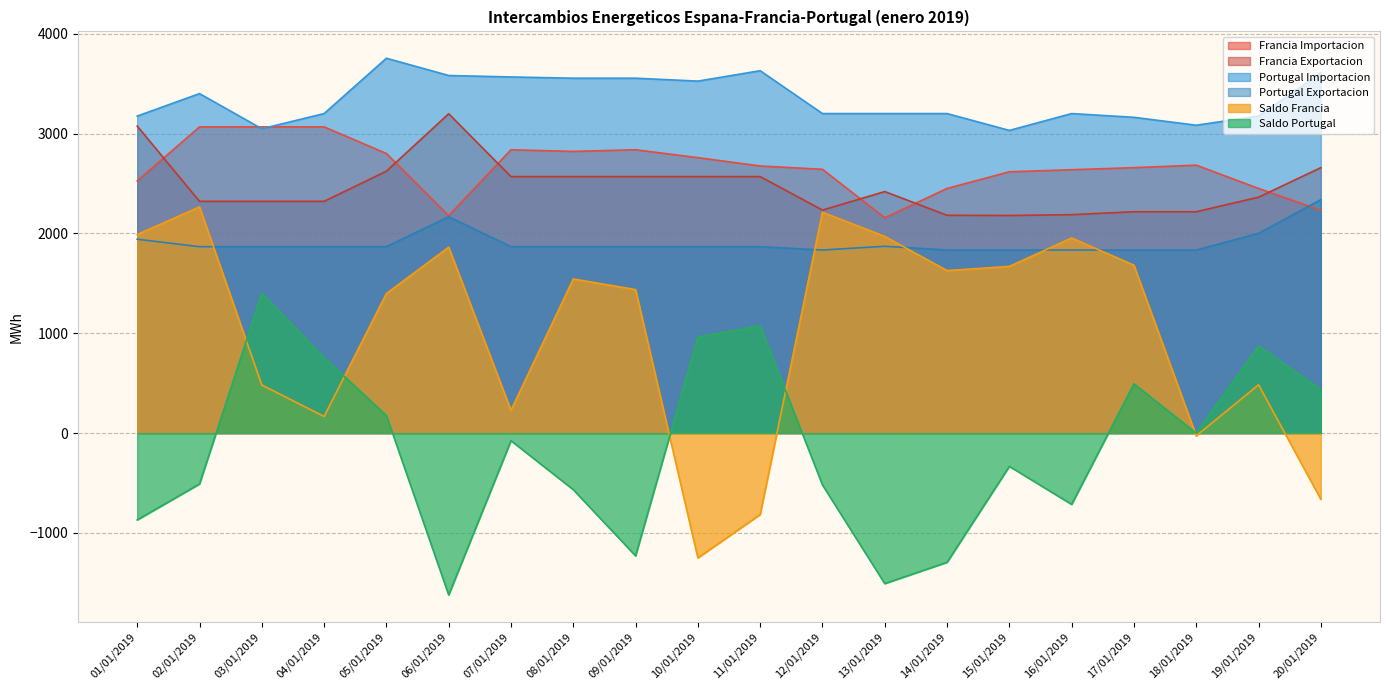

What is the approximate value of Portugal Exportacion at 16/01/2019?

1833.3